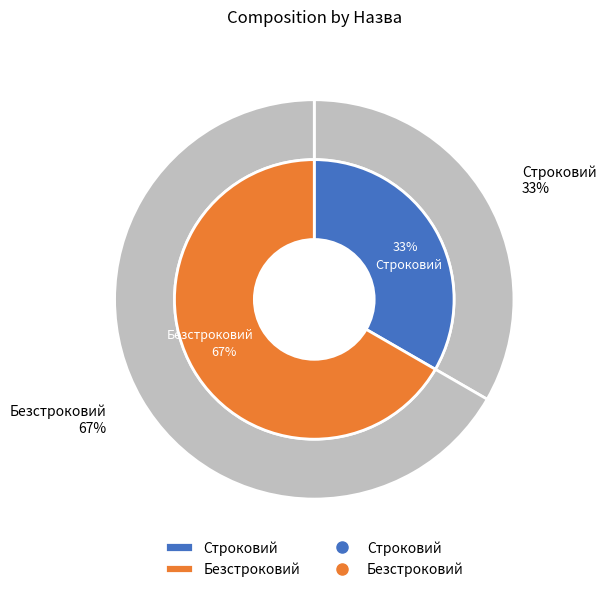

Which slice represents more than half of the pie?

Безстроковий